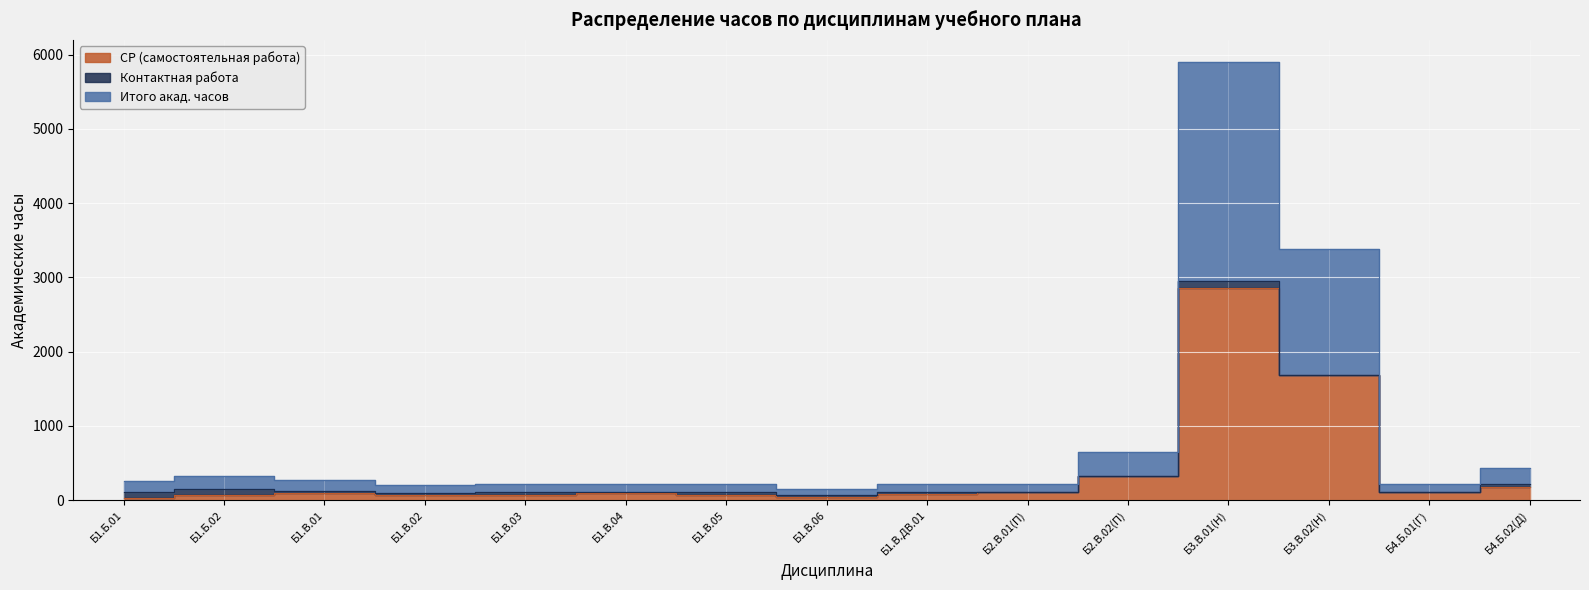

True or false: СР (самостоятельная работа) and Итого акад. часов cross at least once.

False